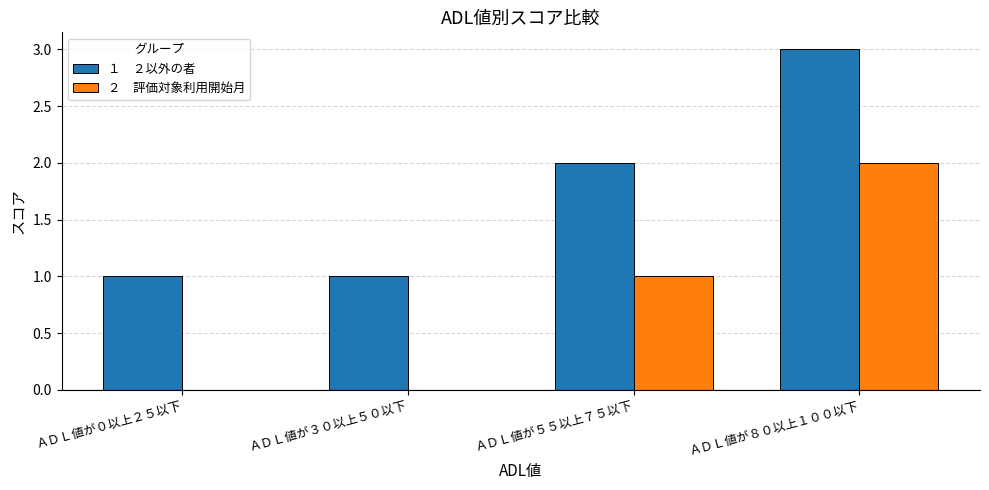

At which category is the sum across all series the highest?

ＡＤＬ値が８０以上１００以下